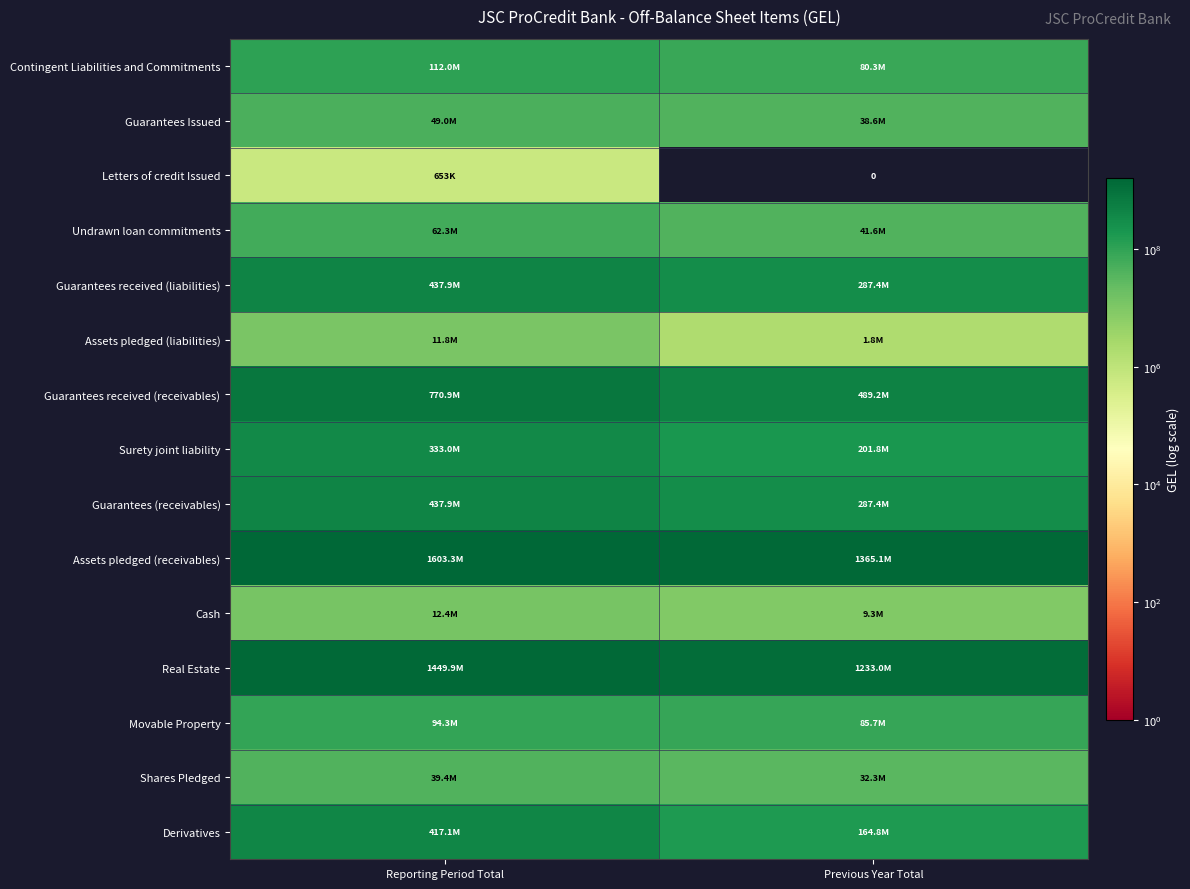

At which label does Undrawn loan commitments reach its minimum?

Previous Year Total